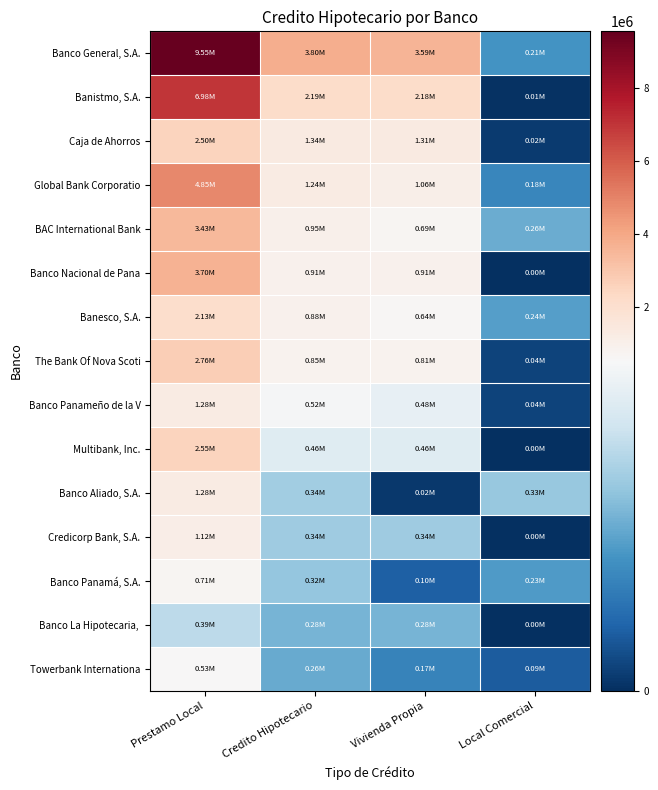

Count the number of data series in this chart.

15